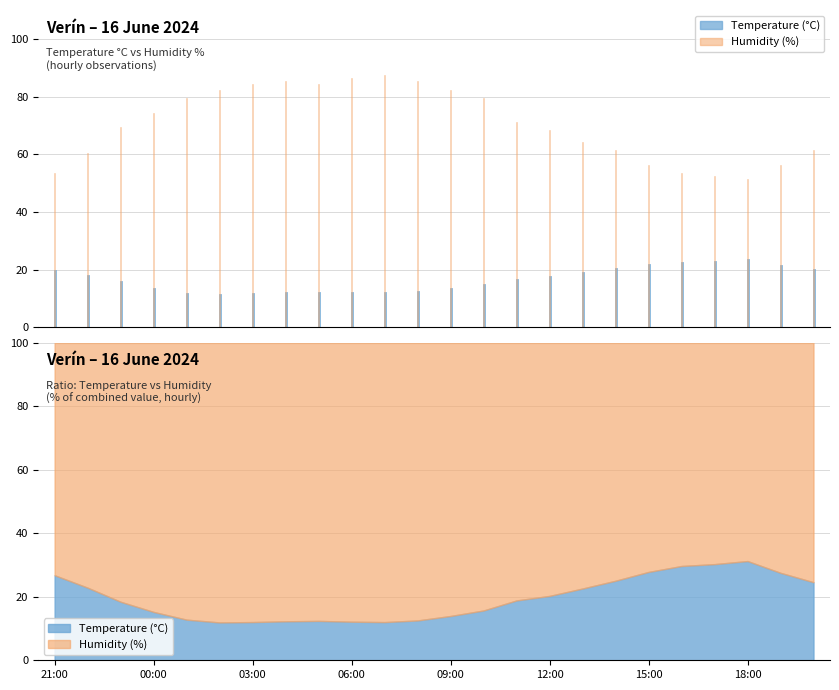

Reading left to right, what are all the values shown in this chart?

Temperature (°C): 19.4	17.8	15.6	13.3	11.6	11.1	11.5	11.9	11.9	11.9	11.9	12.2	13.3	14.7	16.5	17.3	18.7	20.4	21.6	22.4	22.6	23.2	21.3	19.9
Humidity (%): 53.0	60.0	69.0	74.0	79.0	82.0	84.0	85.0	84.0	86.0	87.0	85.0	82.0	79.0	71.0	68.0	64.0	61.0	56.0	53.0	52.0	51.0	56.0	61.0